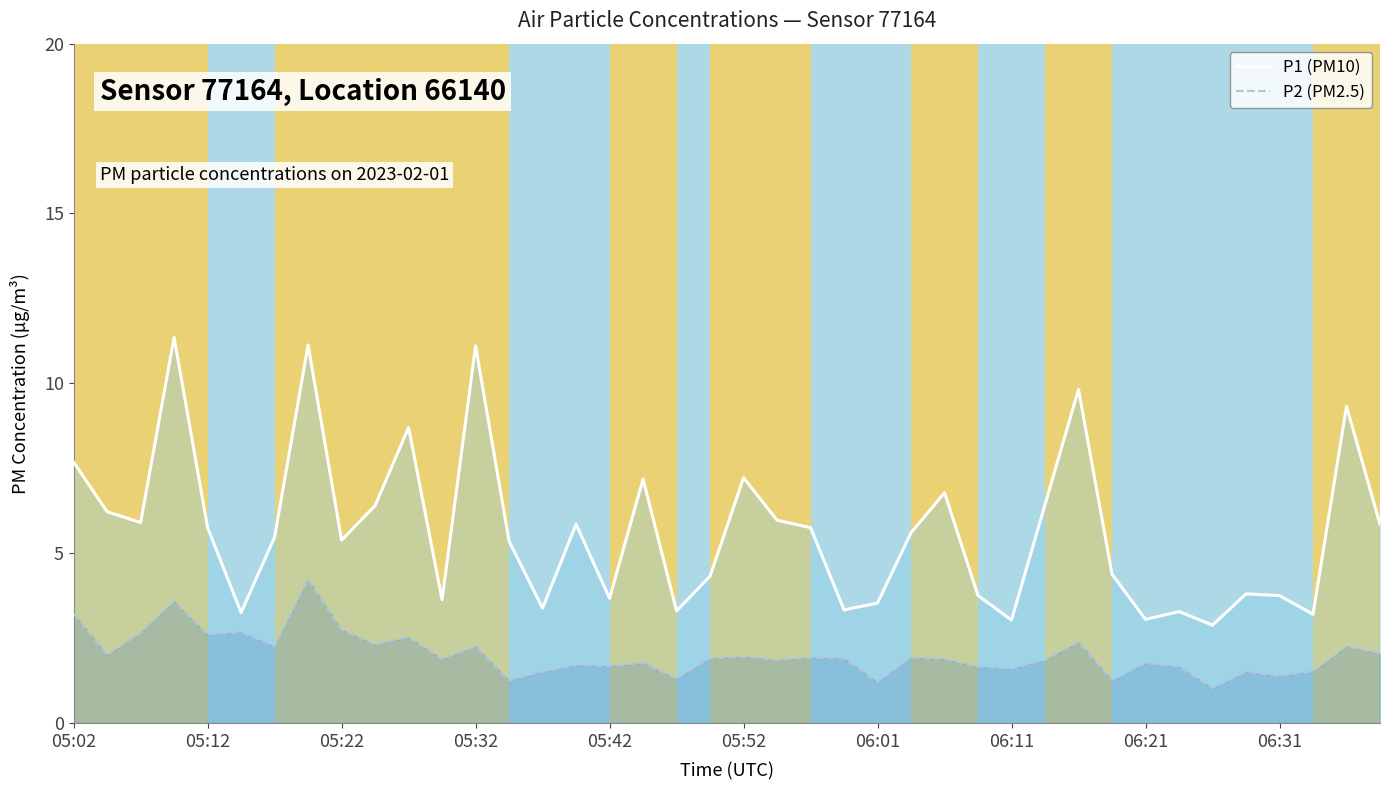

What position from the left is 30?

31